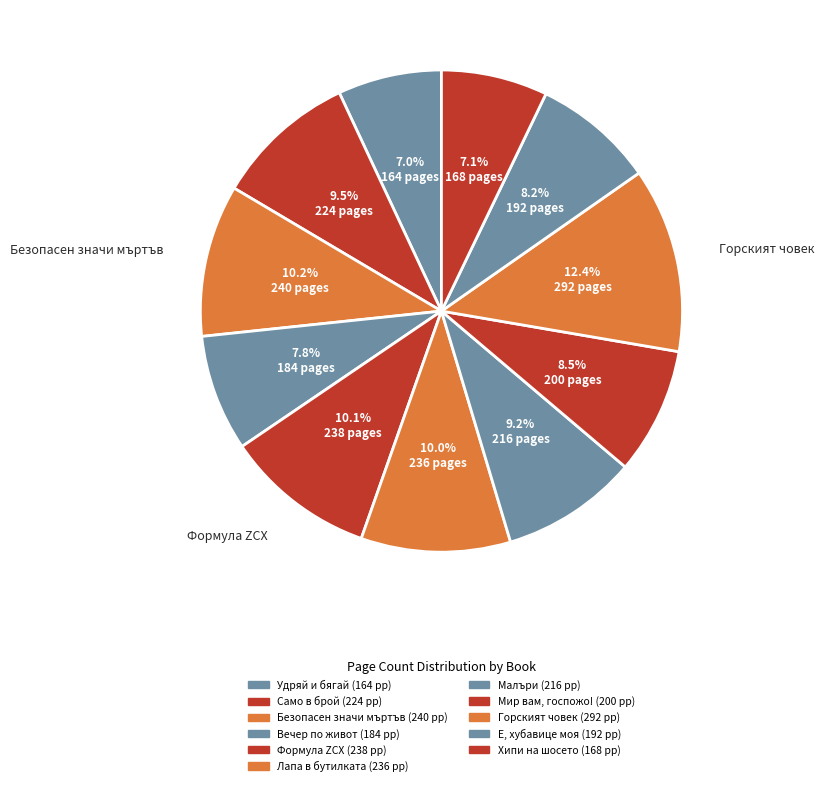

How many segments does this pie chart have?

11